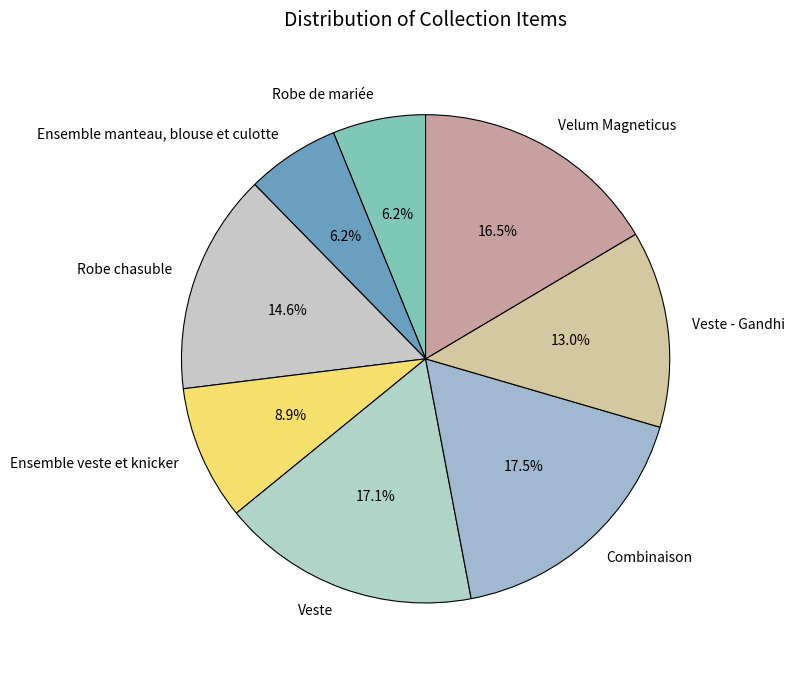

Does any single category account for the majority?

No